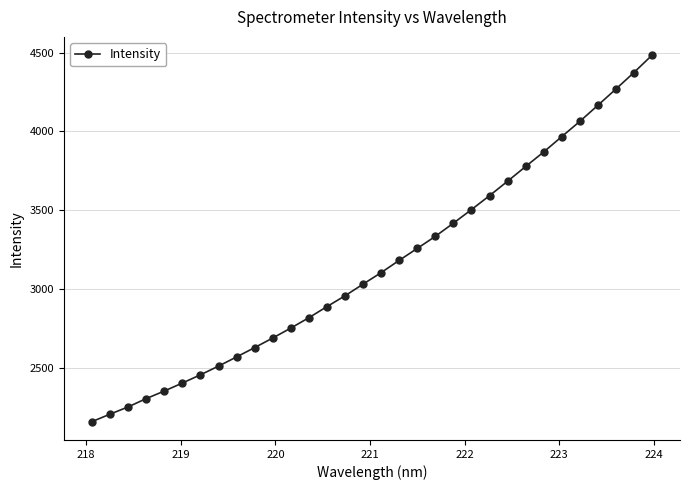

What is the value of the 32nd point from the left?

4483.6